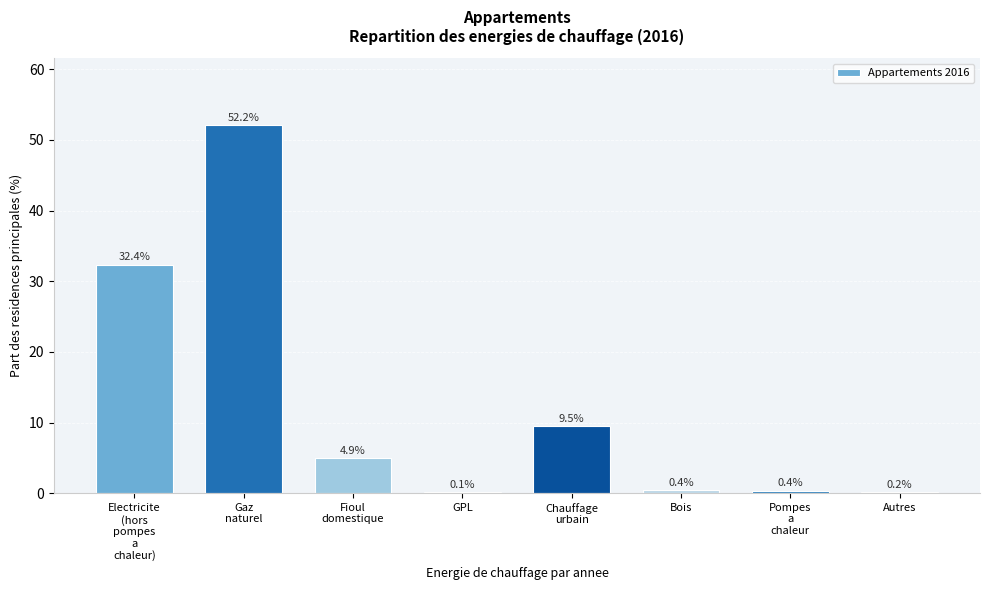

What is the greatest value displayed?

52.2